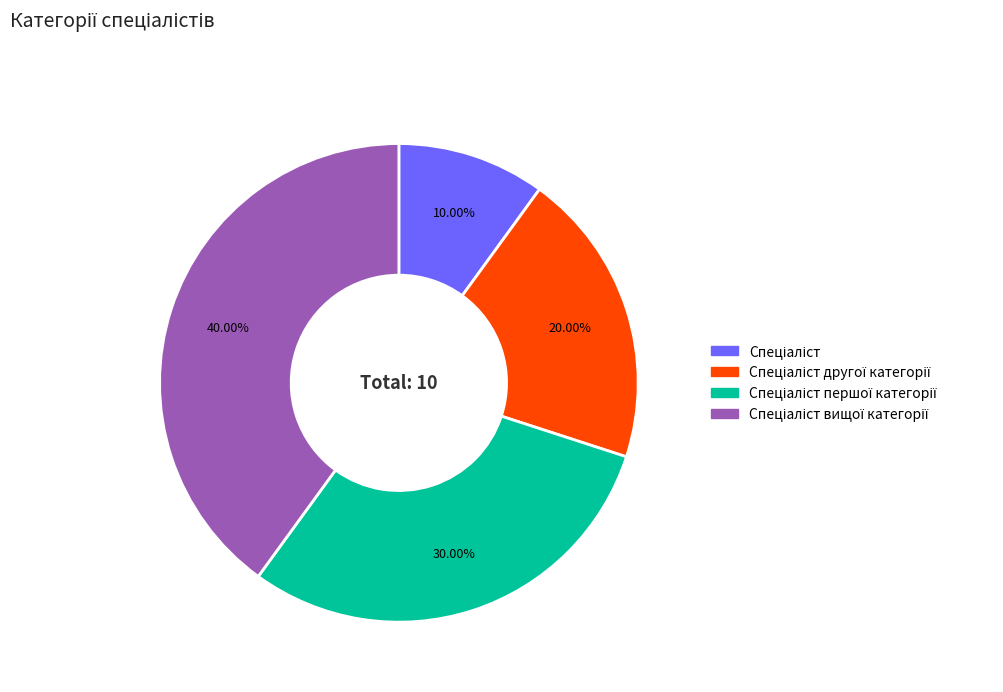

Is there any slice that represents more than half of the pie?

No